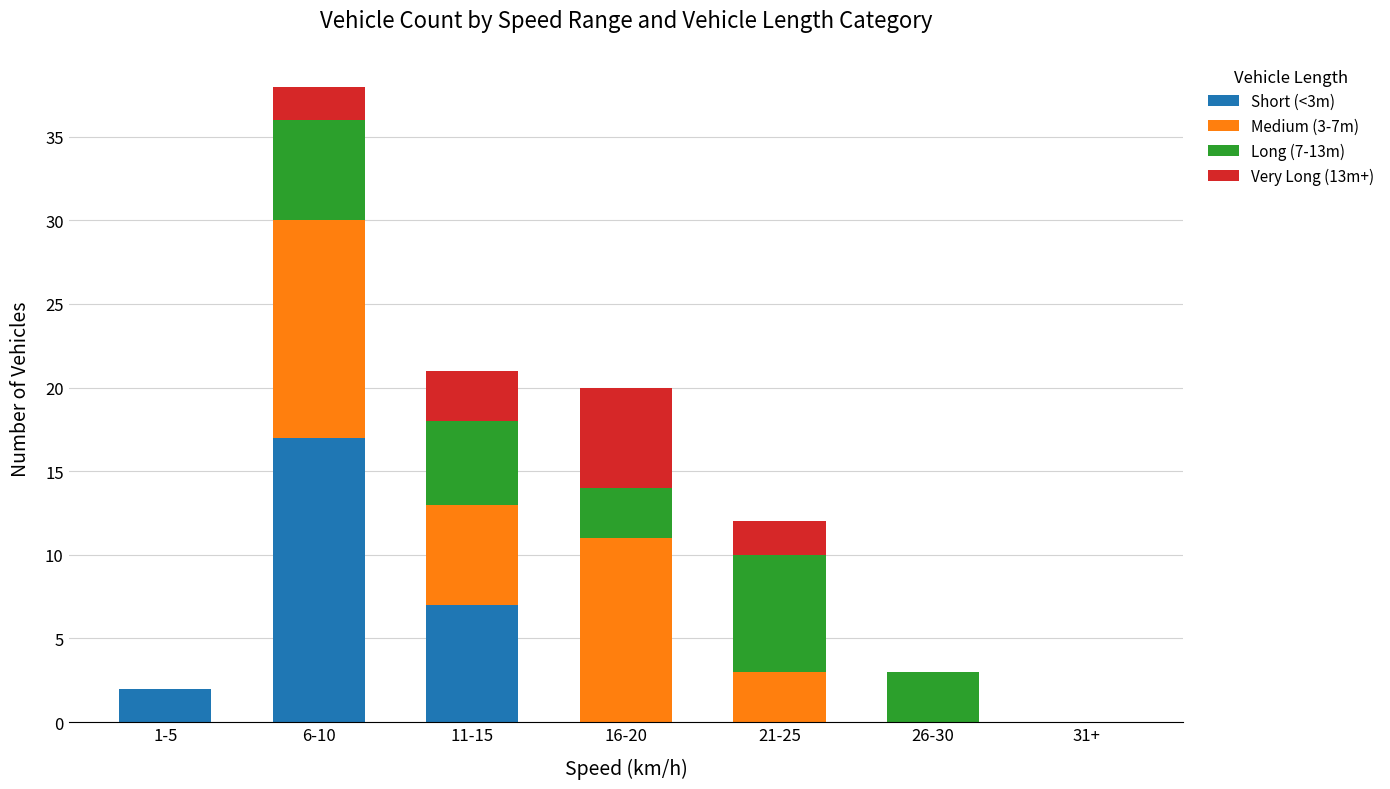

At which category is the sum across all series the highest?

6-10